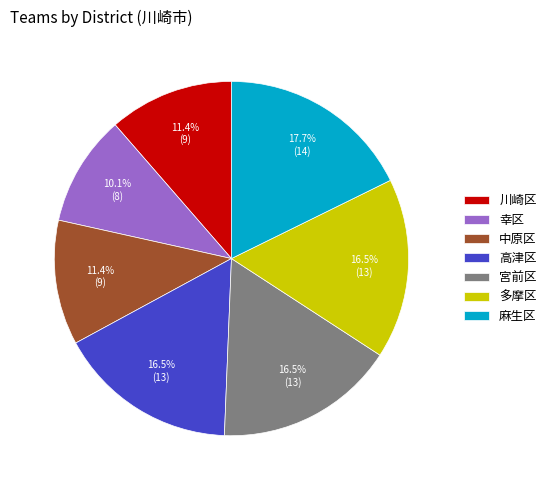

Which has a higher value, 宮前区 or 麻生区?

麻生区